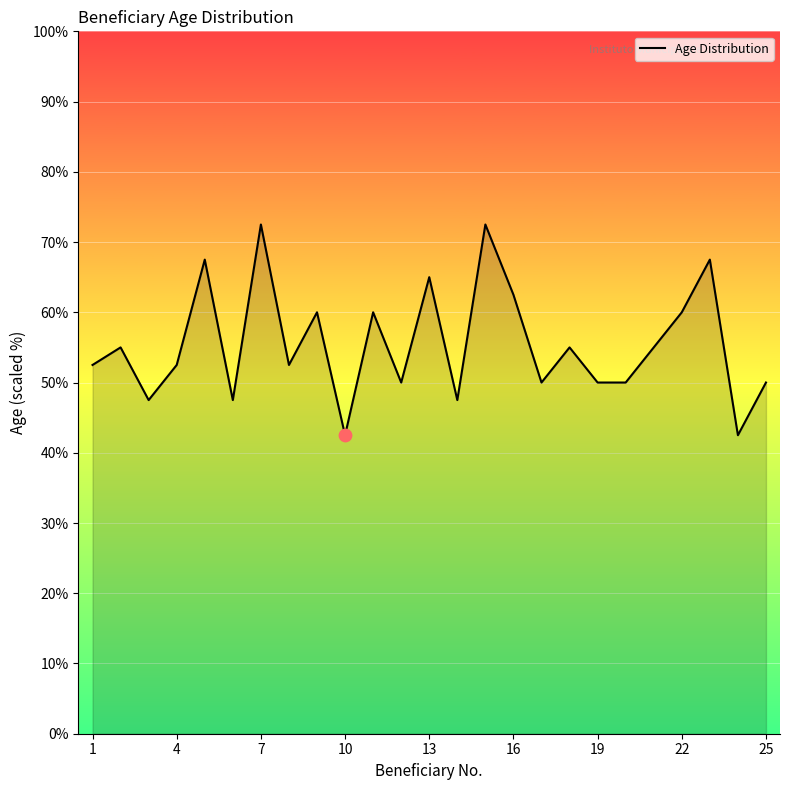

What is the difference between the maximum and minimum values?

30.0